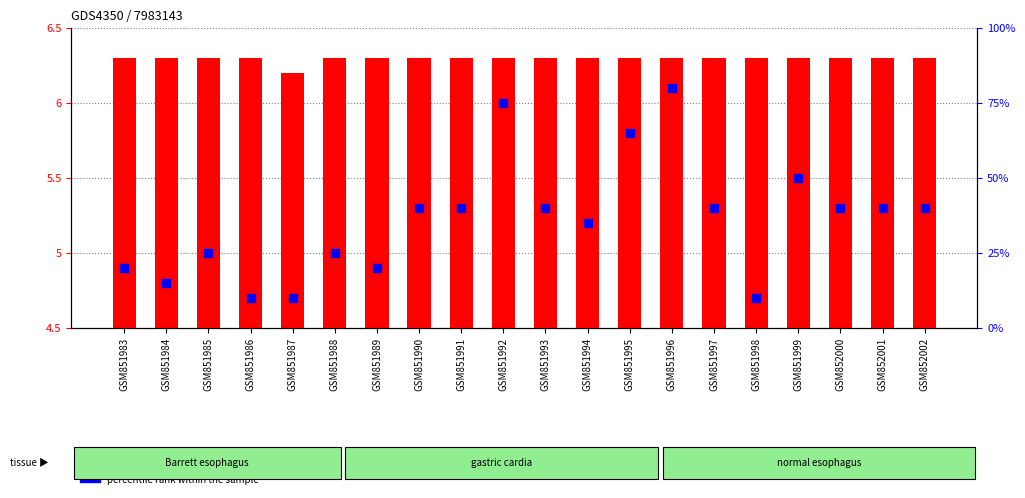

What are all the series names shown in the legend?

transformed count, percentile rank within the sample